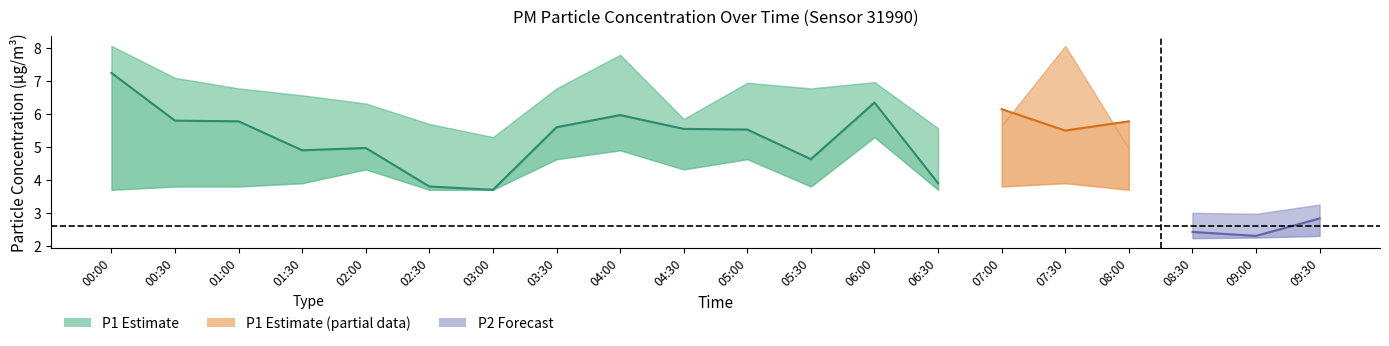

Does the chart display data point markers on the line(s)?

No